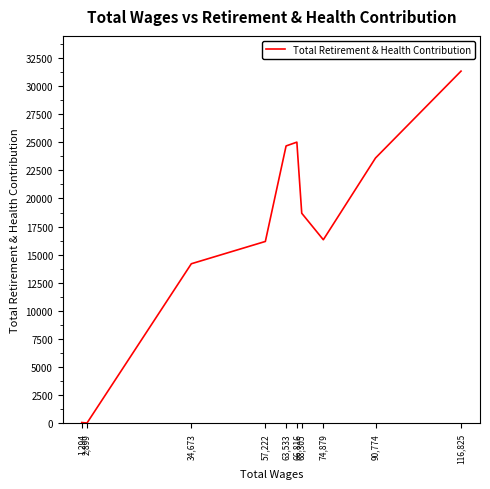

Between 74,879 and 34,673, which is larger?

74,879